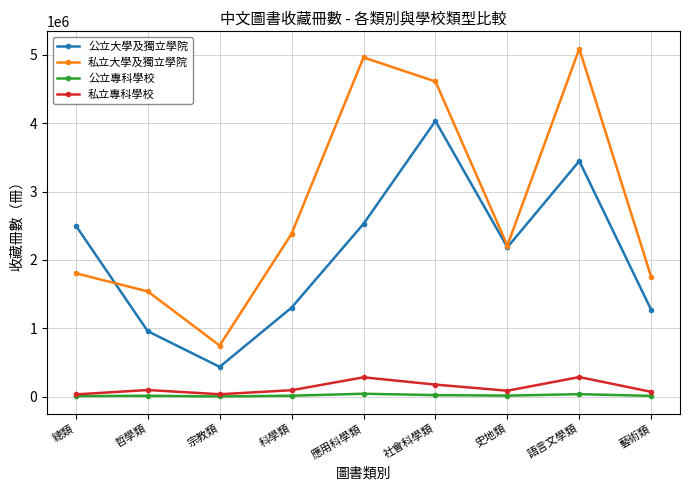

List the series in order of their peak value, highest first.

私立大學及獨立學院, 公立大學及獨立學院, 私立專科學校, 公立專科學校